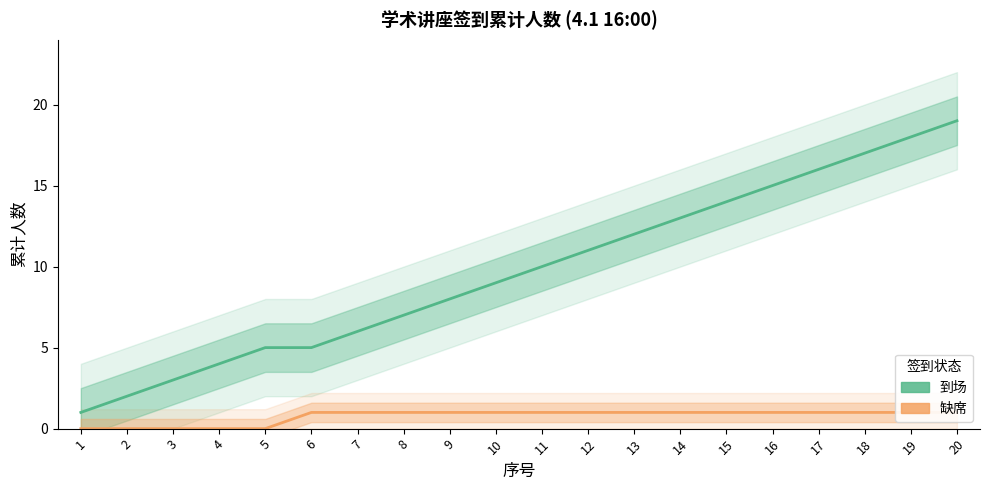

What is the maximum value for 缺席?

1